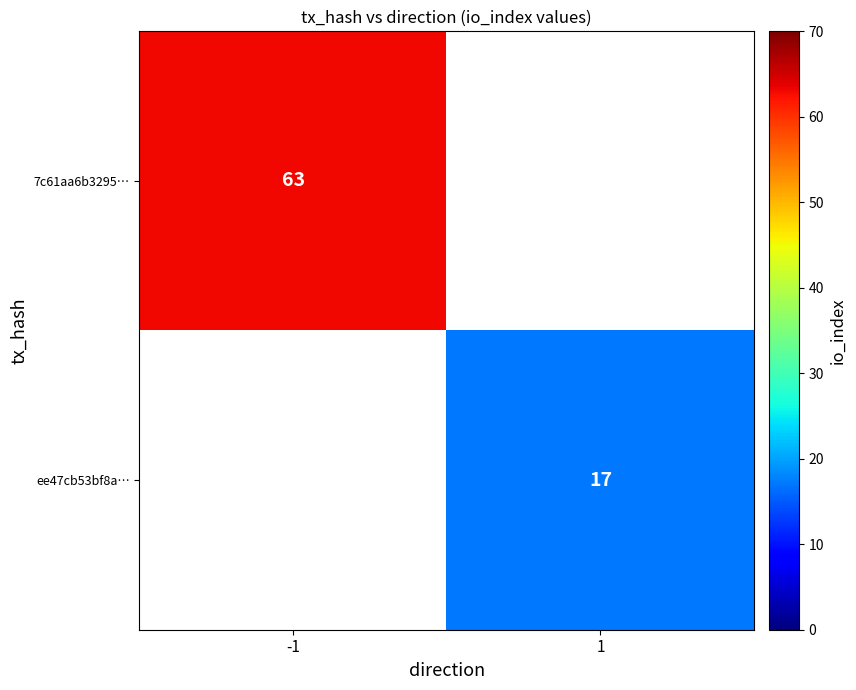

True or false: 7c61aa6b3295… has a value of 63 at -1.

True